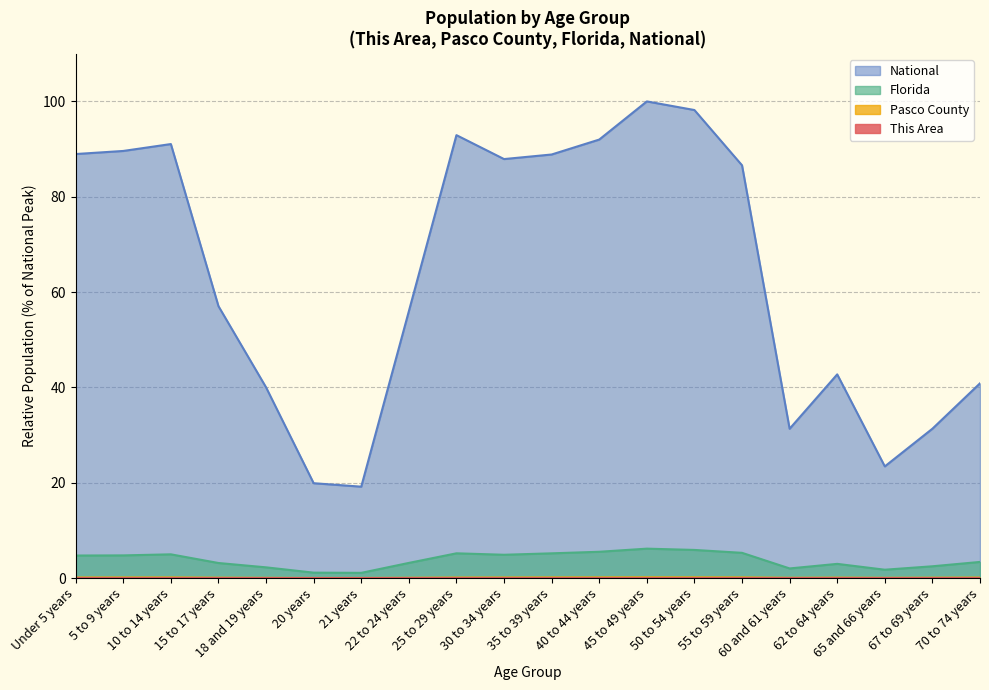

What is the label of the 20th point from the right?

Under 5 years